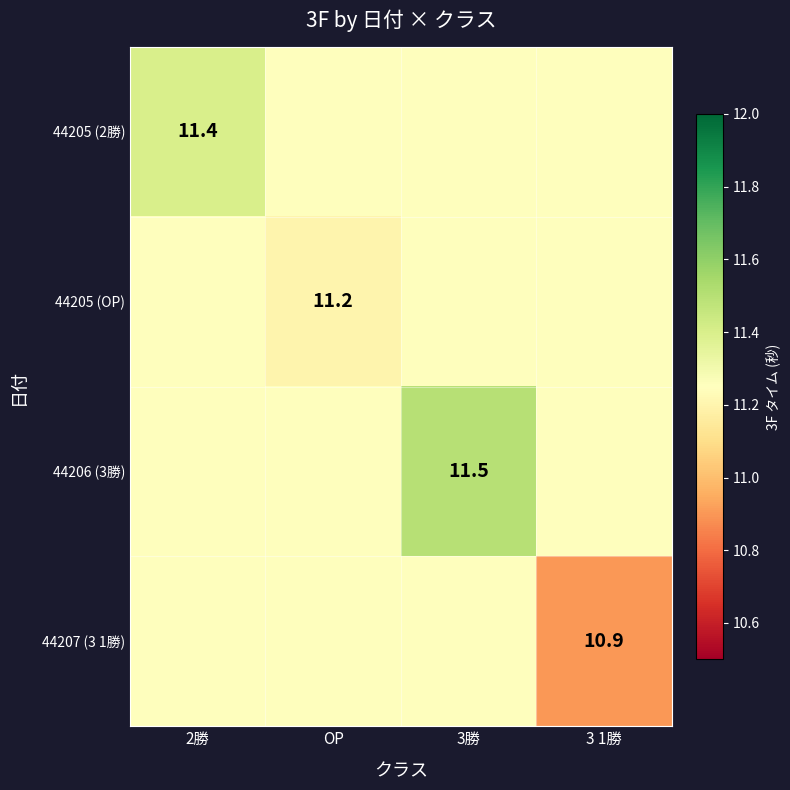

What is the average value of the 44207 (3 1勝) series?

11.2